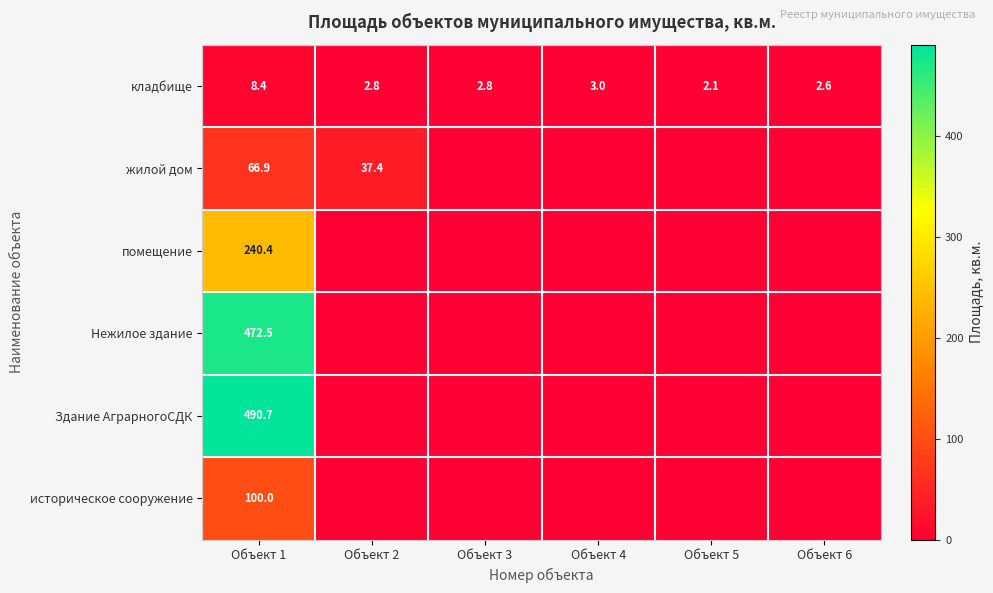

What is the total value across all series at Объект 2?

40.2